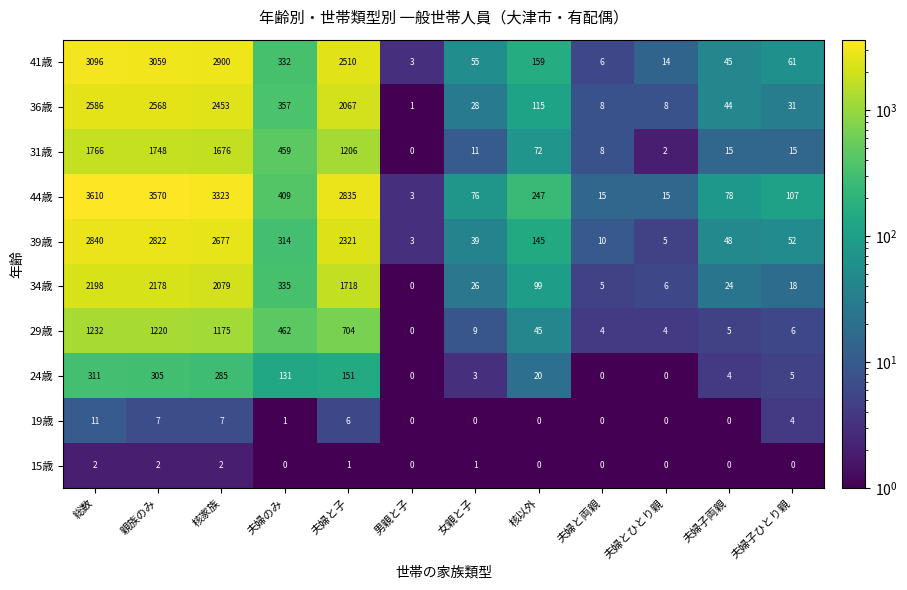

Which series has the widest spread of values?

44歳